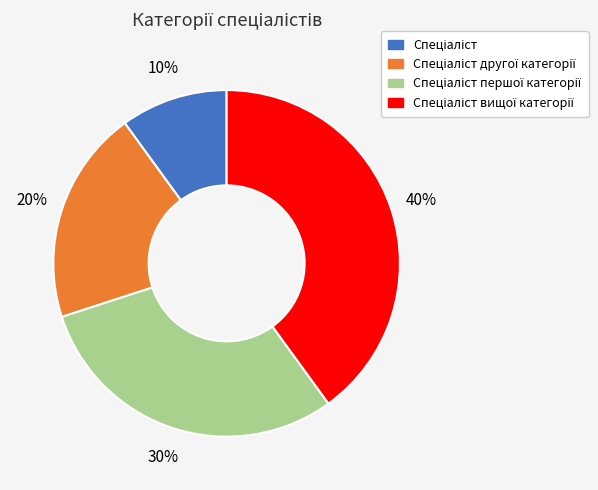

To the nearest percent, what is the difference between the largest and smallest slice percentages?

30%